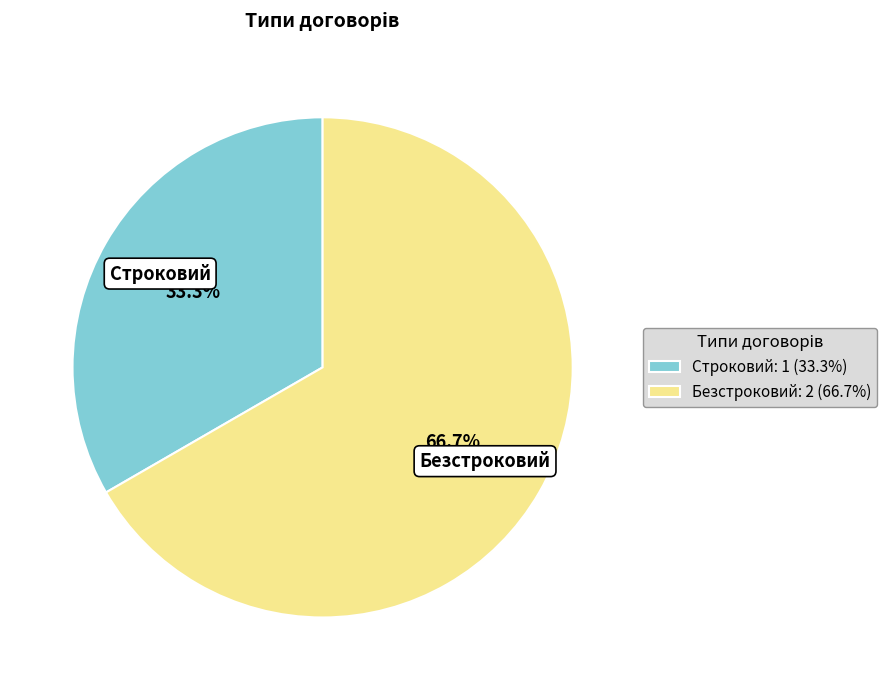

Does any single category account for the majority?

Yes